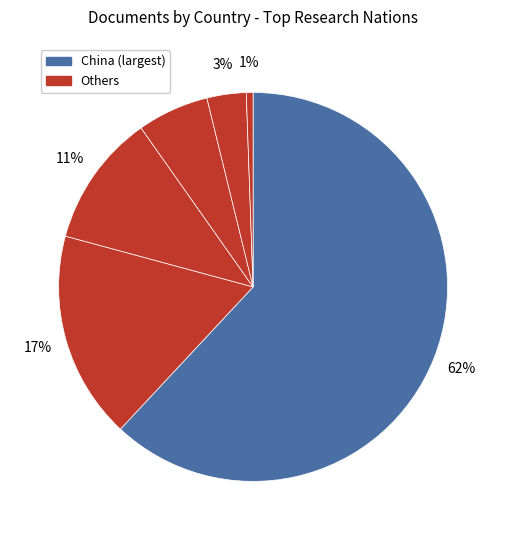

How many segments does this pie chart have?

6